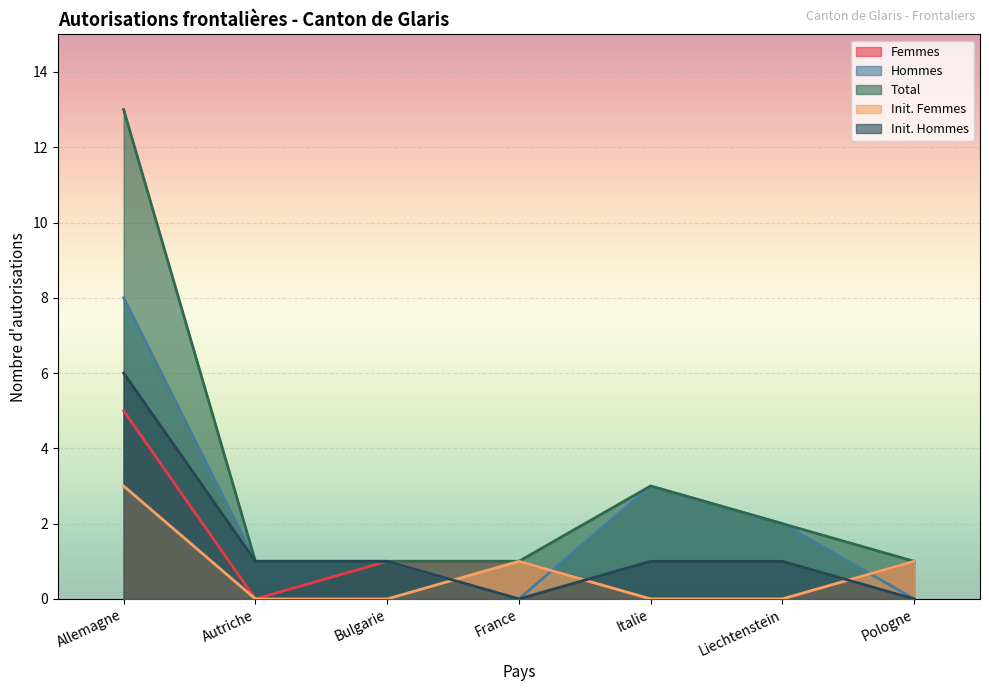

What is the label of the 7th point from the right?

Allemagne